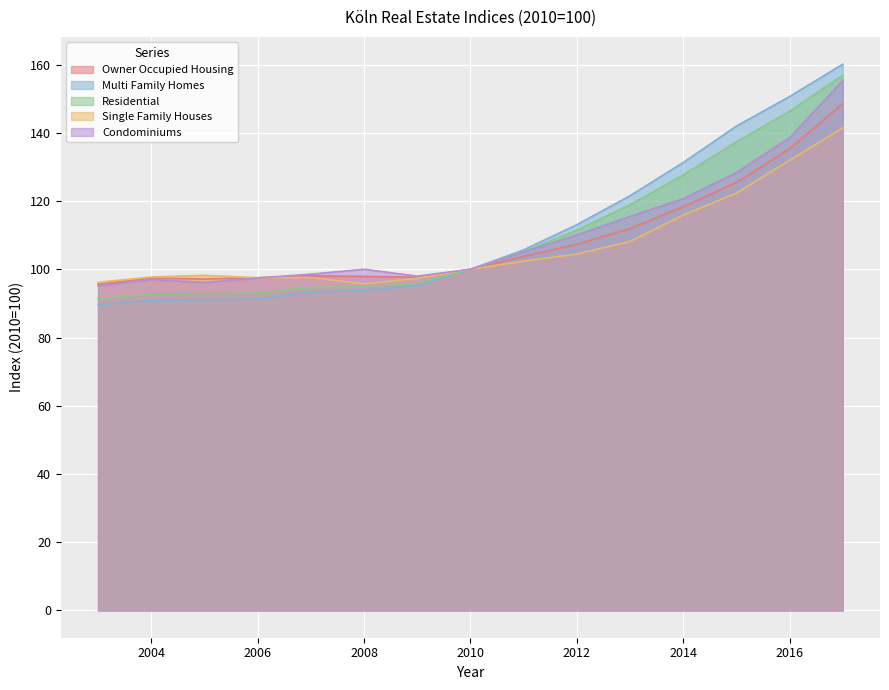

True or false: Multi Family Homes has a value of 50.7 at 2006.

False